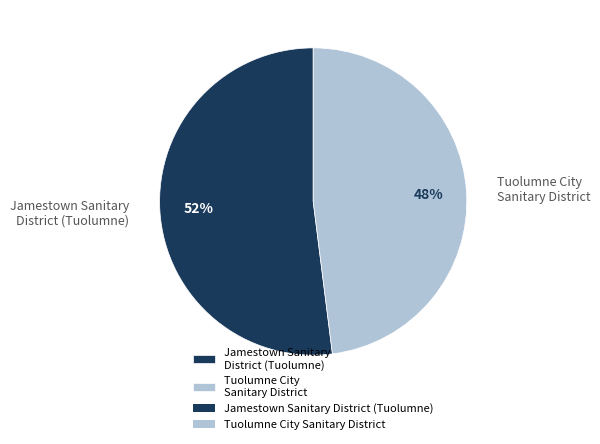

Between Tuolumne City Sanitary District and Jamestown Sanitary District (Tuolumne), which is larger?

Jamestown Sanitary District (Tuolumne)